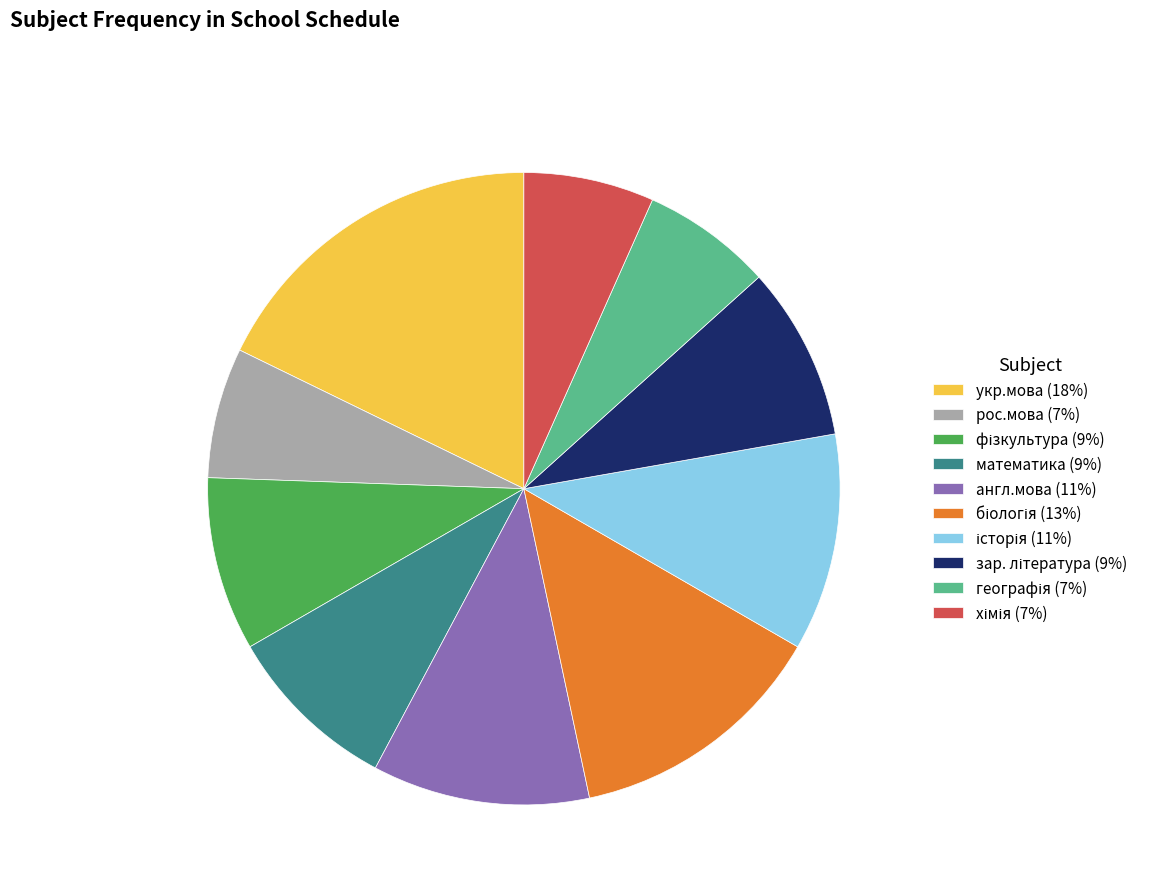

Does any single category account for the majority?

No